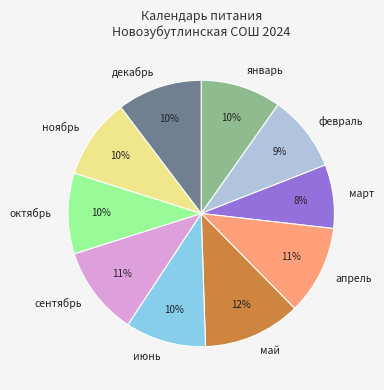

Do ноябрь and май together represent more than half of the pie?

No